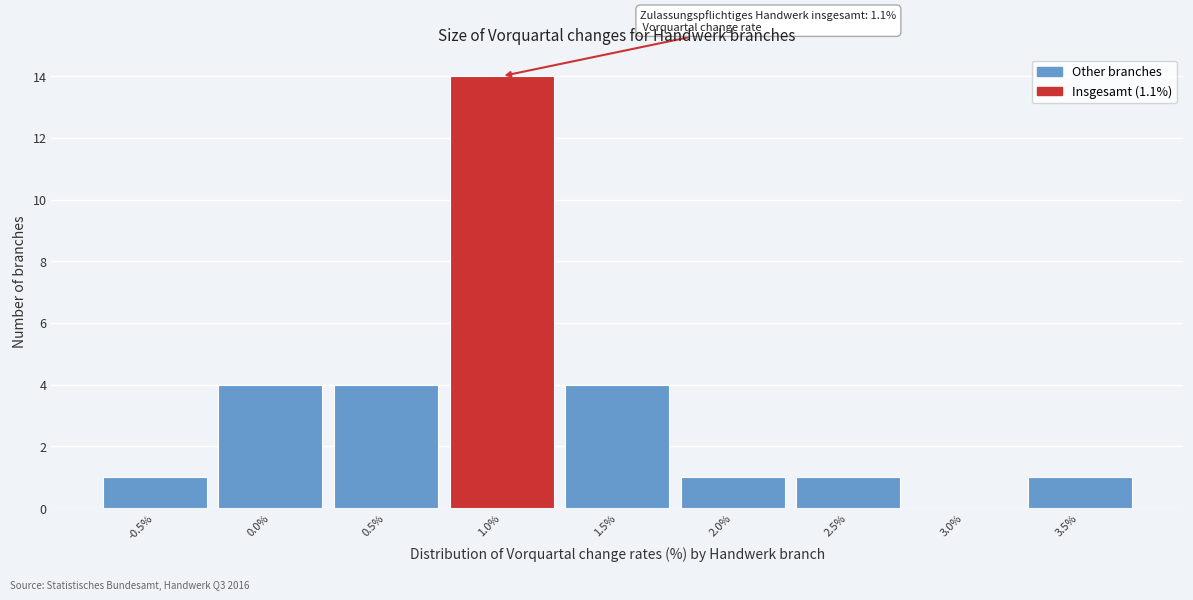

Reading left to right, what are all the values shown in this chart?

-0.5%=1	0.0%=4	0.5%=4	1.0%=14	1.5%=4	2.0%=1	2.5%=1	3.0%=0	3.5%=1